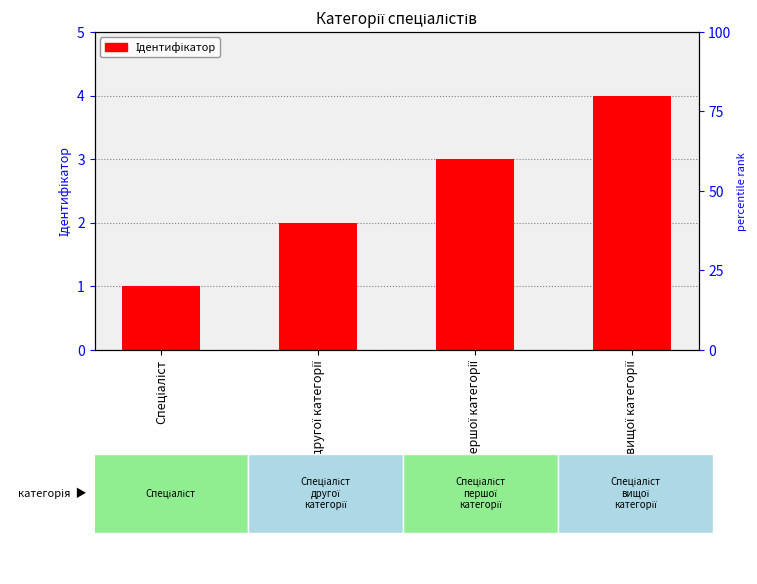

What is the label of the 2nd bar from the right?

Спеціаліст першої категорії